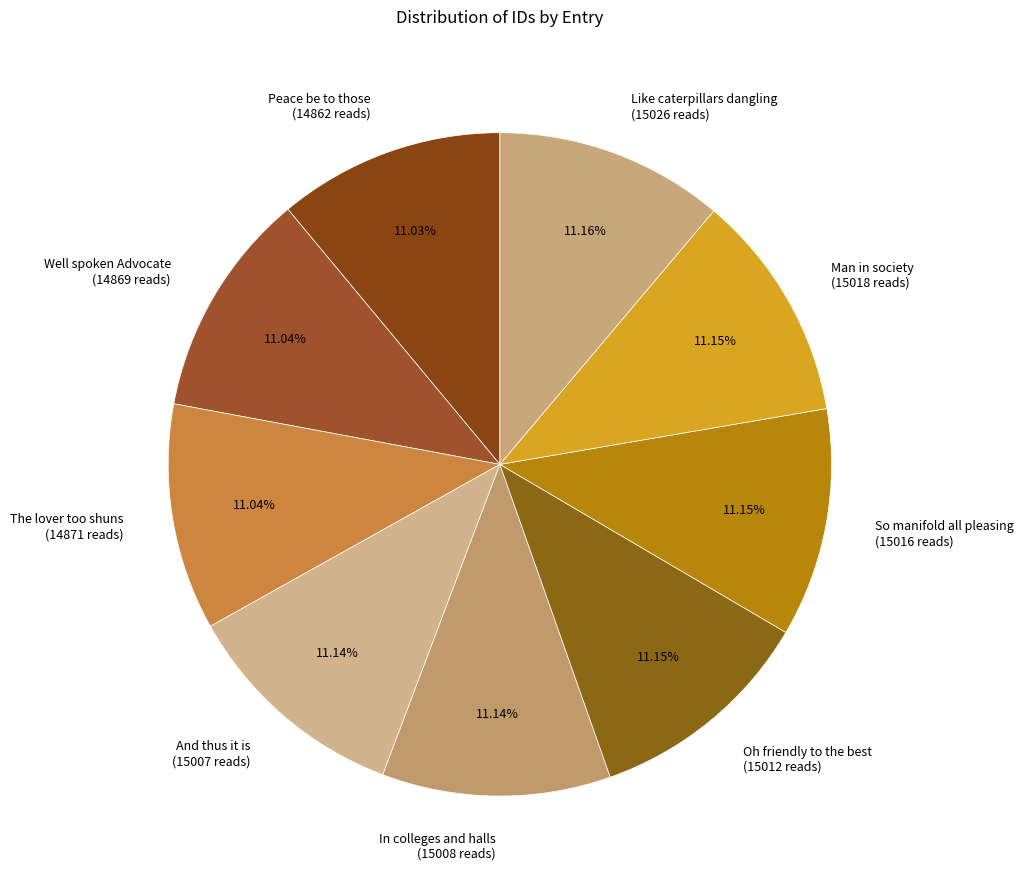

Approximately how many times larger is the value at Oh friendly to the best (15012 reads) compared to Peace be to those (14862 reads)?

1.0